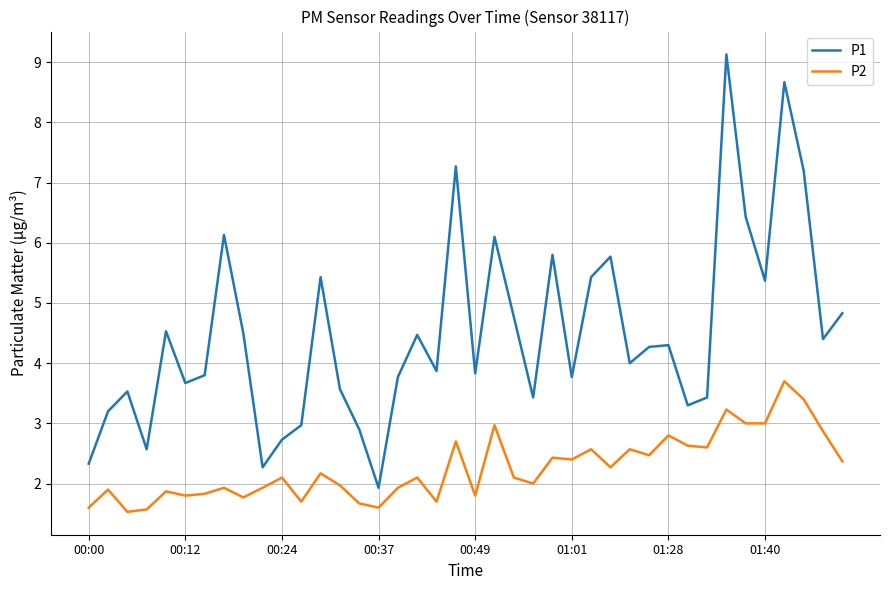

True or false: P1 and P2 cross at least once.

False